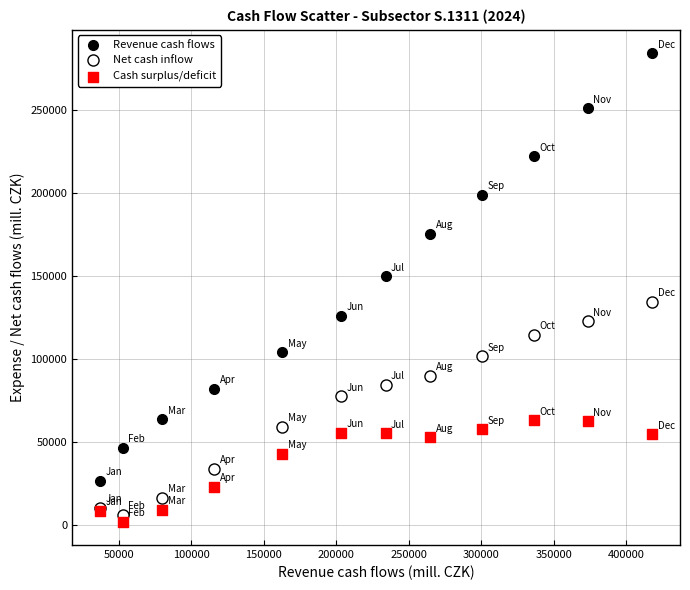

Which series has the widest spread of Y values?

Revenue cash flows